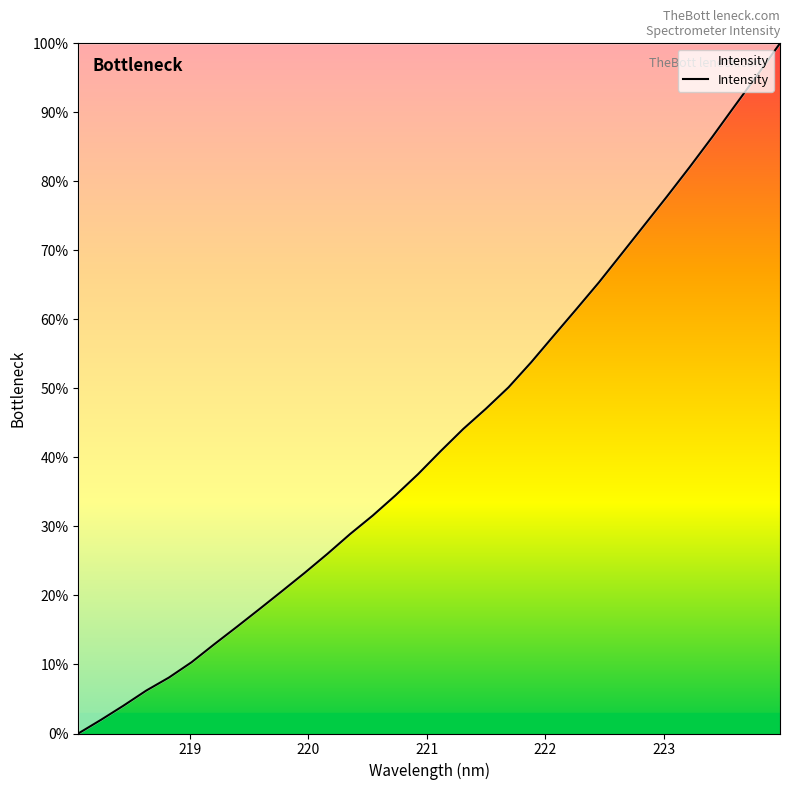

What is the greatest value displayed?

100.0